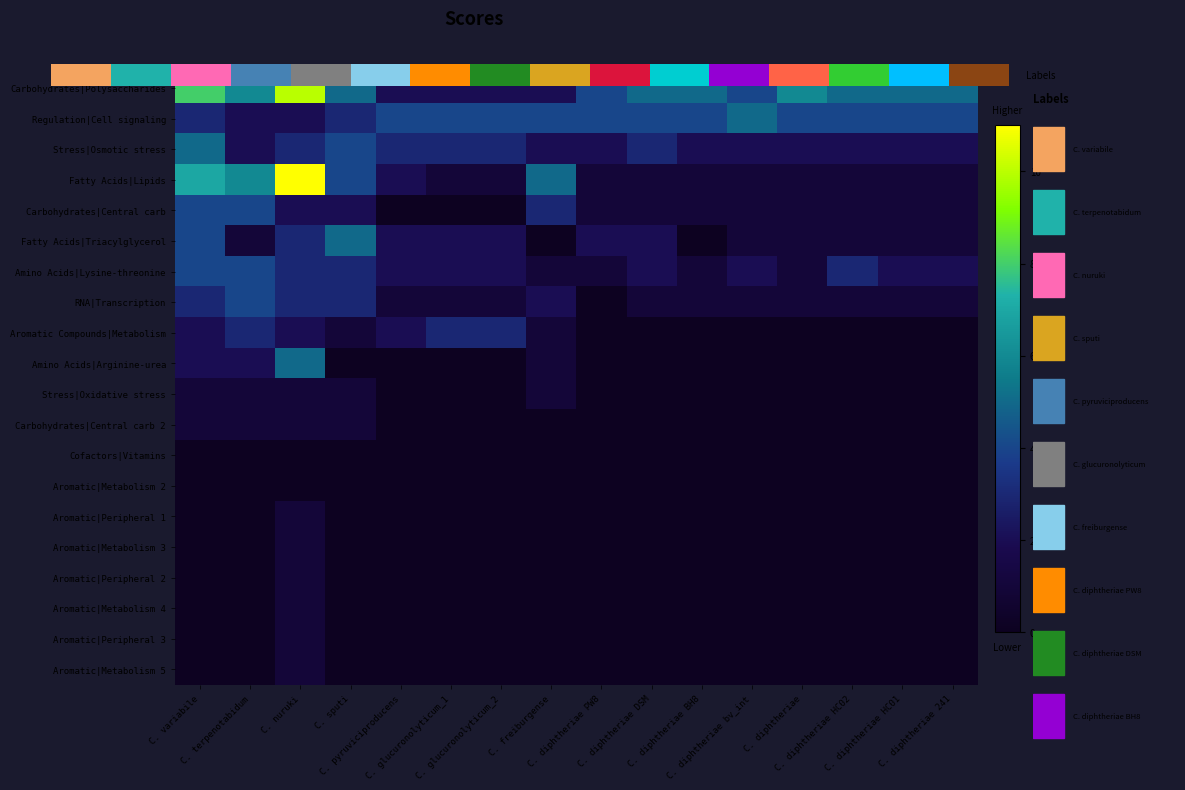

Count the number of categories in the chart.

16